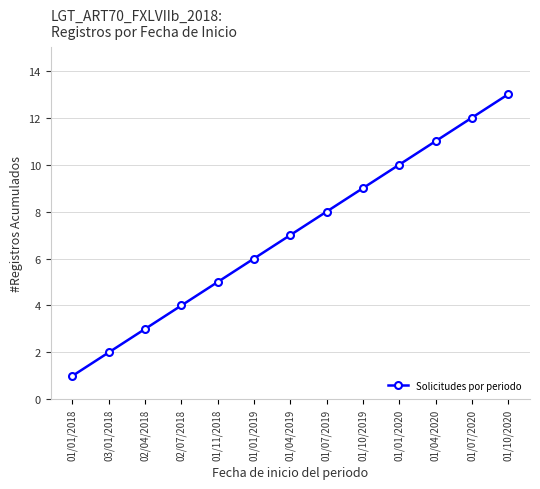

The chart shows a value of 18 at 01/04/2020. True or false?

False